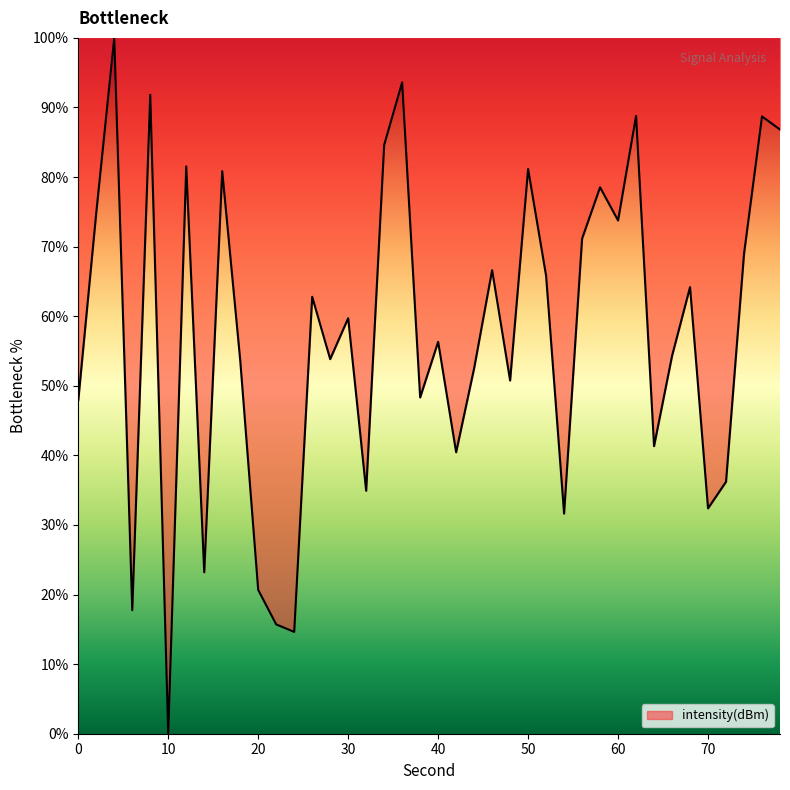

What is the maximum value shown in the chart?

100.0